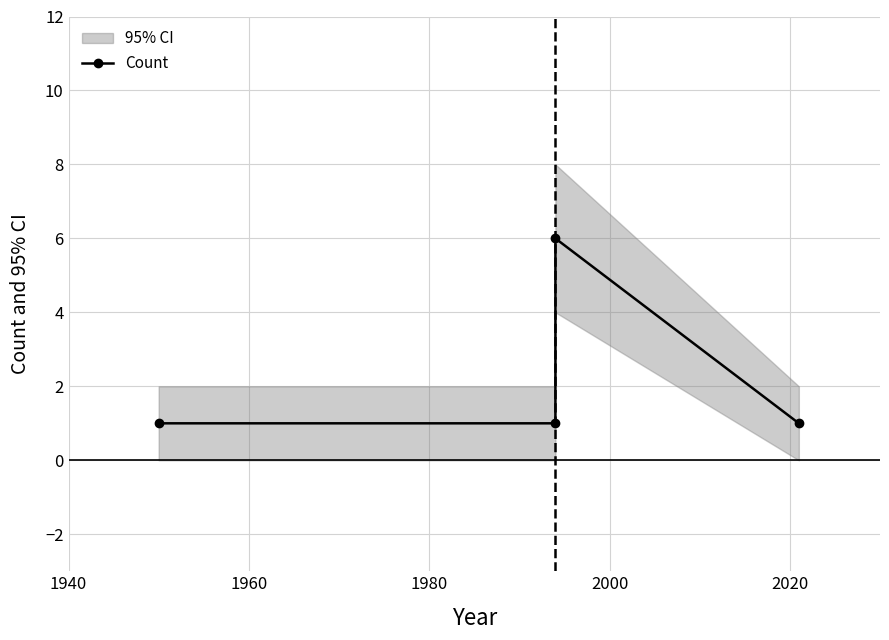

What is the minimum value shown in the chart?

1